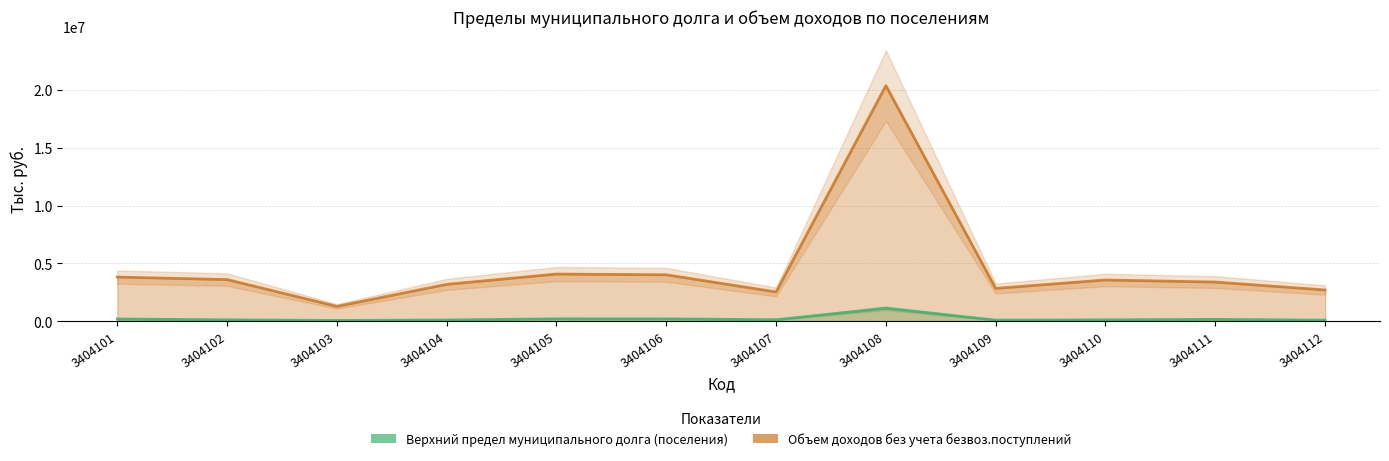

At how many categories does at least one series exceed 12024525?

1